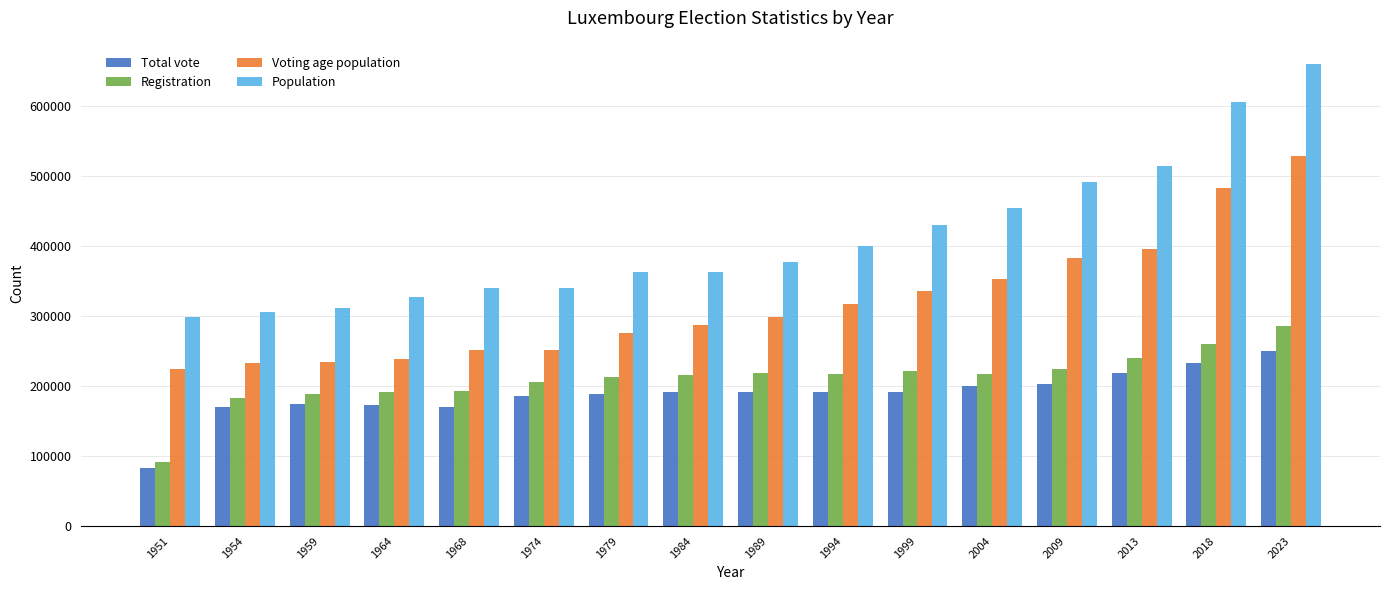

What is the difference between the highest and lowest values at 1994?

209276